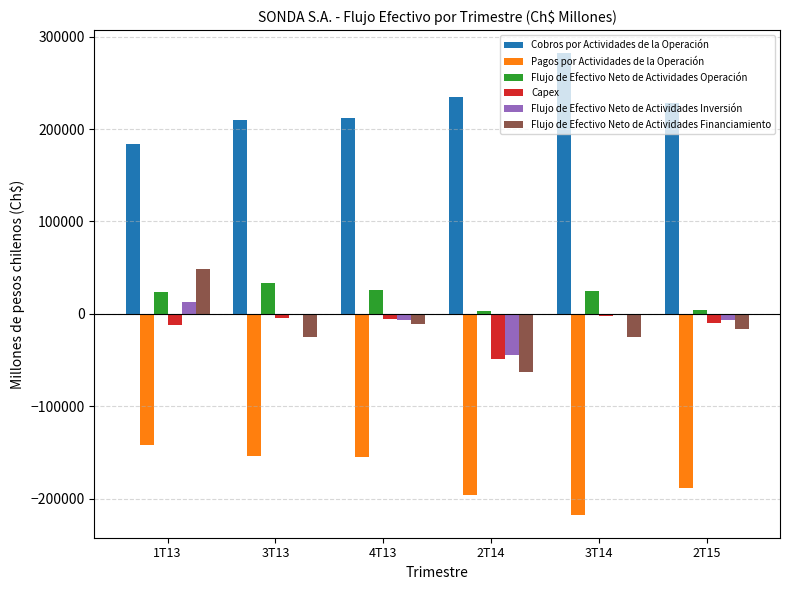

How many groups of bars are there?

6